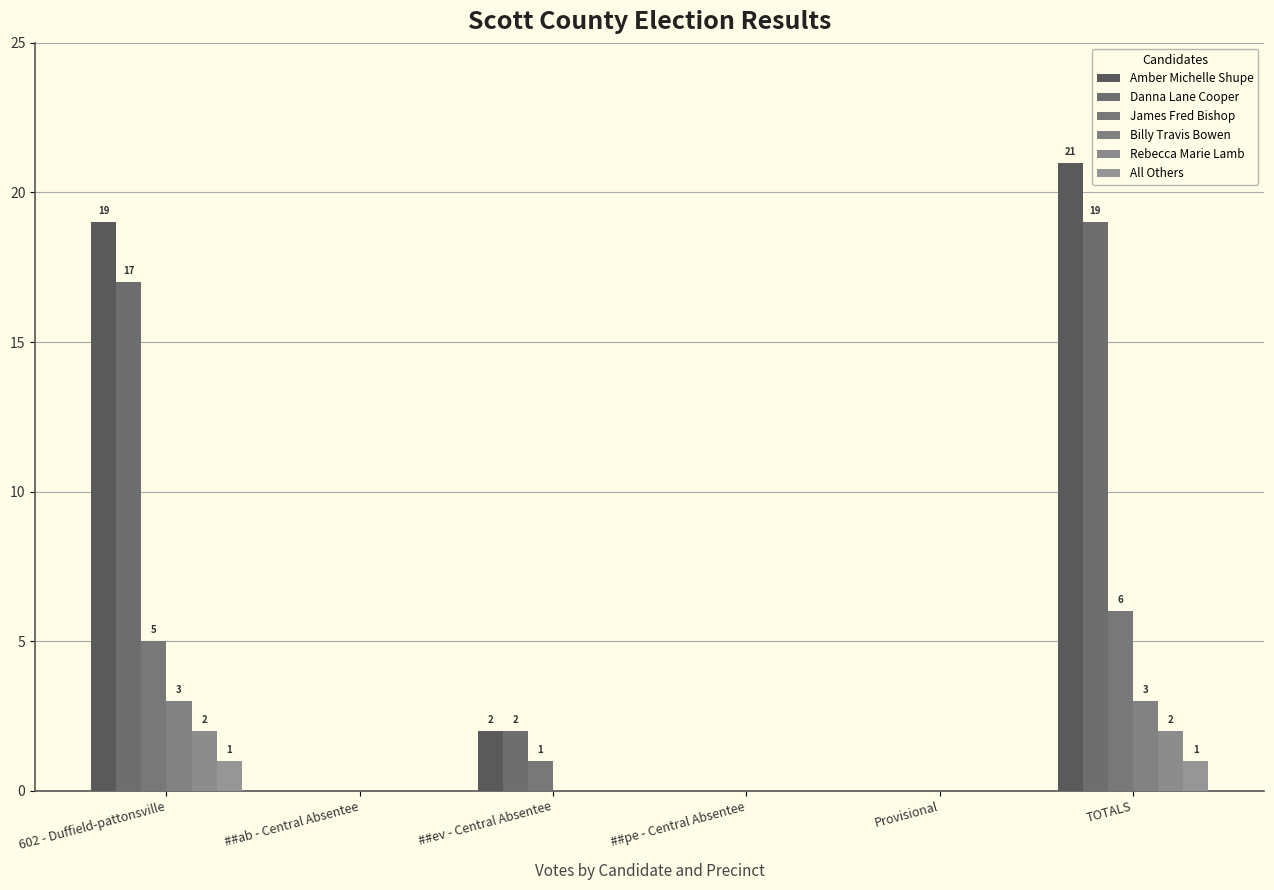

Are the bars grouped side by side (vs. stacked)?

Yes